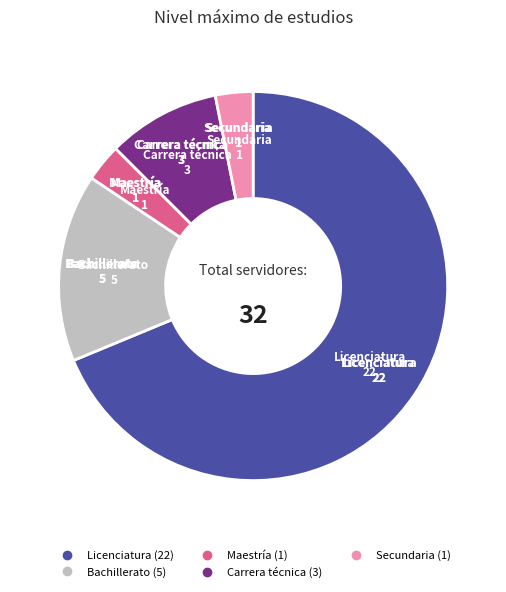

The Licenciatura slice represents 74% of the pie. True or false?

False